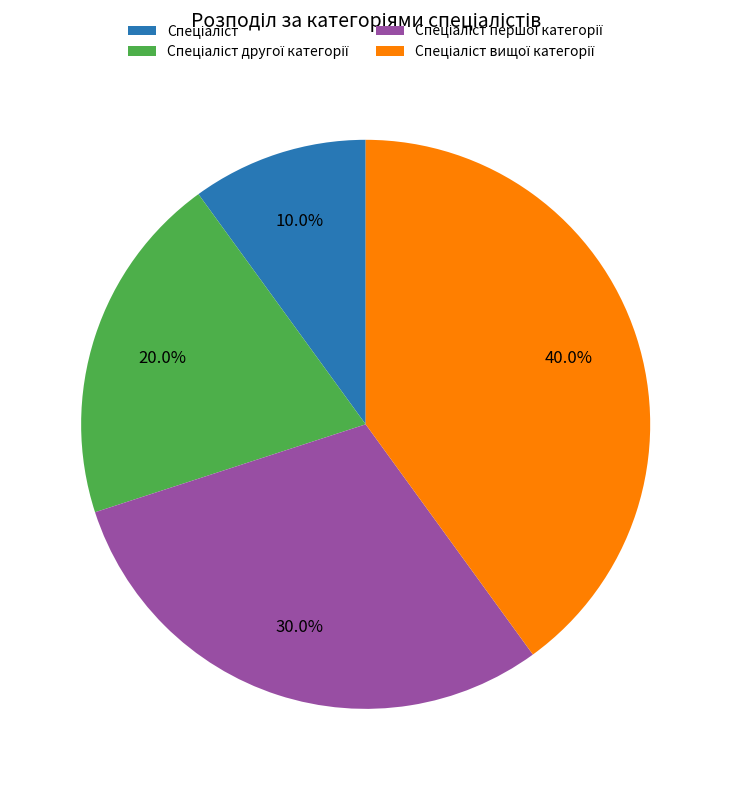

Is there any slice that represents more than half of the pie?

No